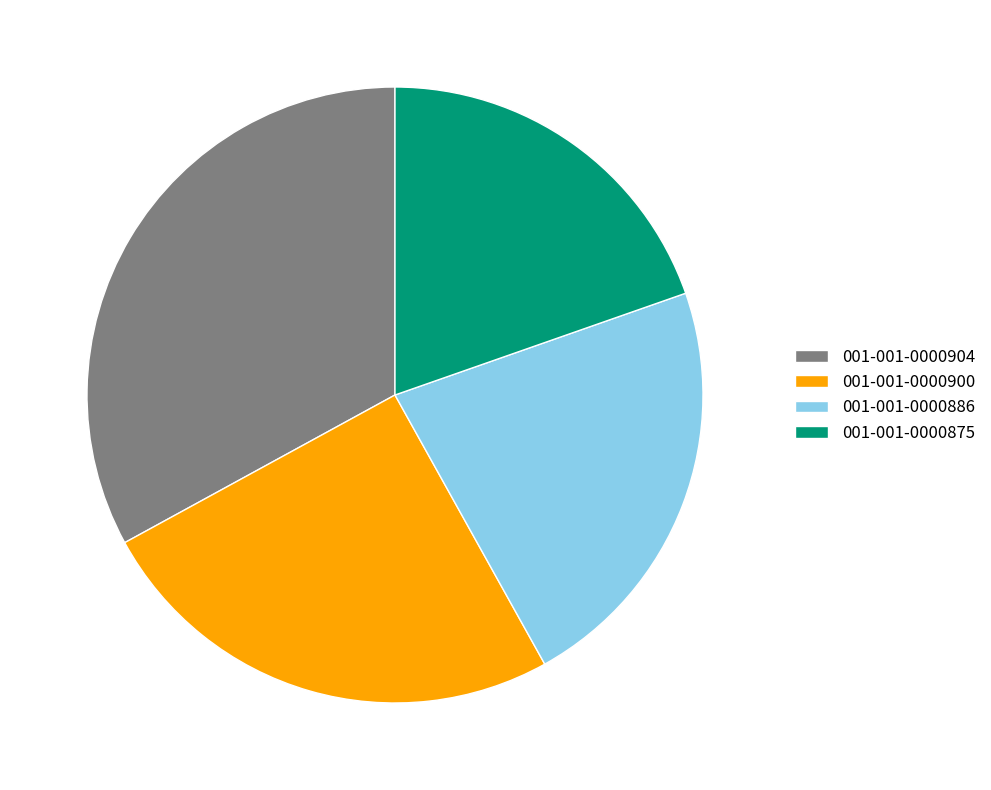

Combined, do 001-001-0000900 and 001-001-0000875 account for over 50%?

No